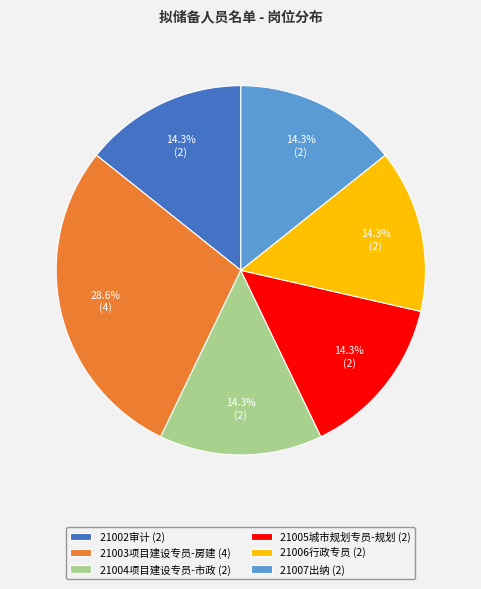

To the nearest percent, what percentage of the pie is 21005城市规划专员-规划?

14%